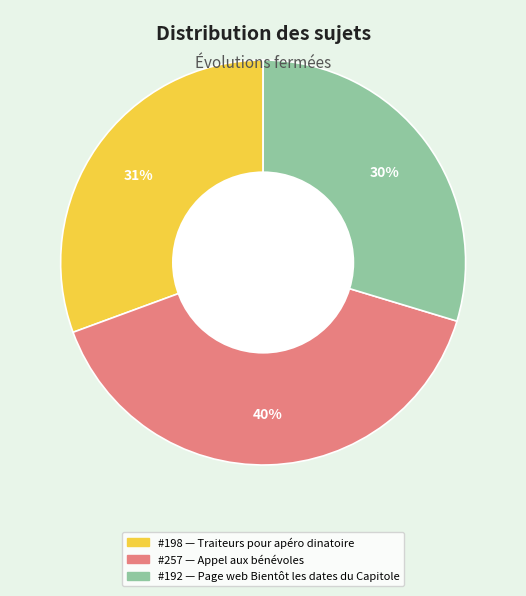

How many slices are in this pie chart?

3